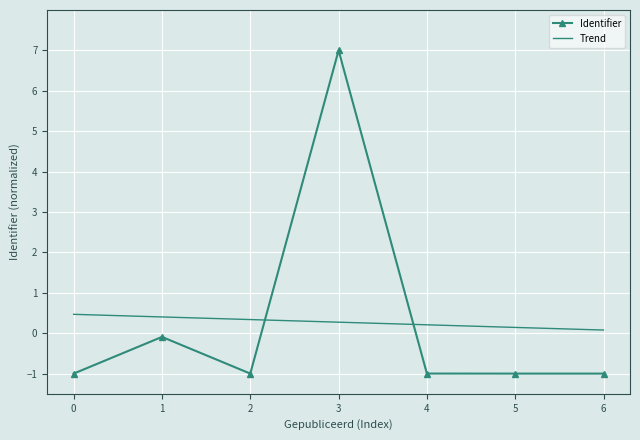

What are all the series names shown in the legend?

Identifier, Trend